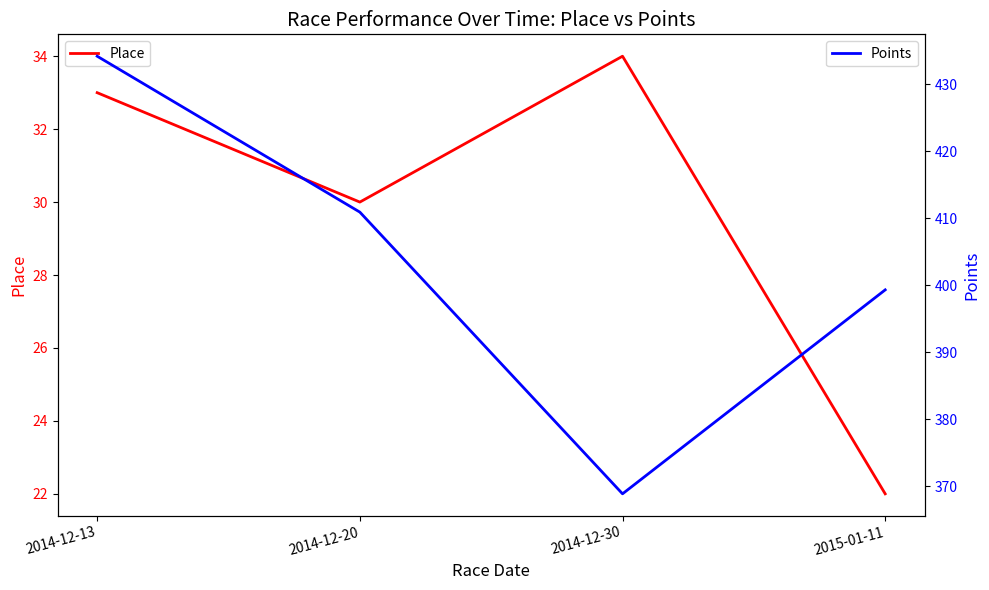

Which series changed the most between 2014-12-13 and 2014-12-20?

Points